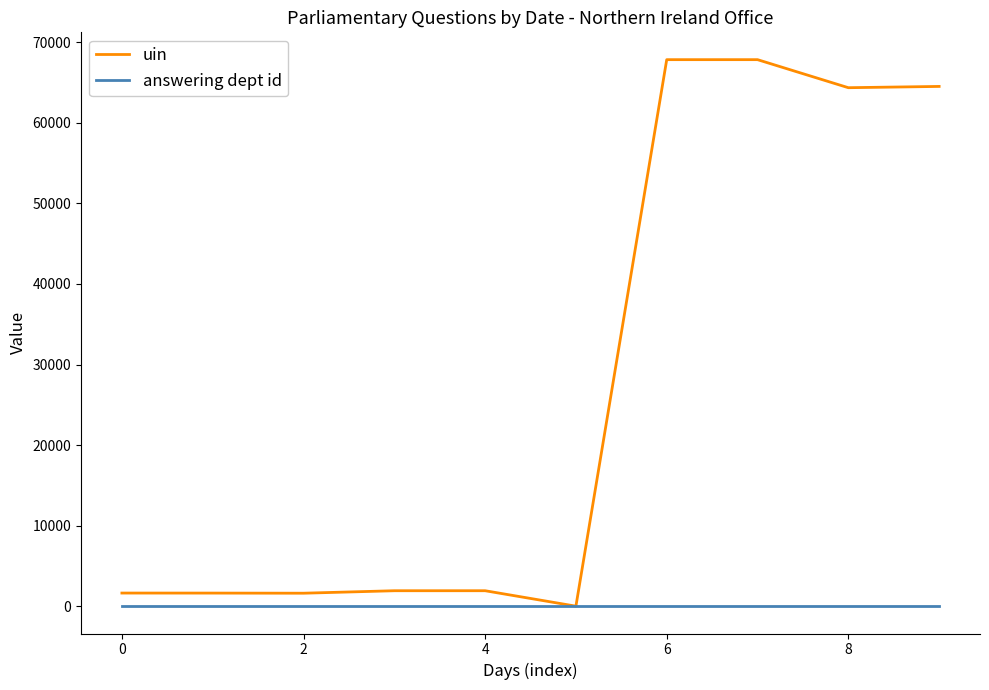

List the series in order of their peak value, highest first.

uin, answering dept id